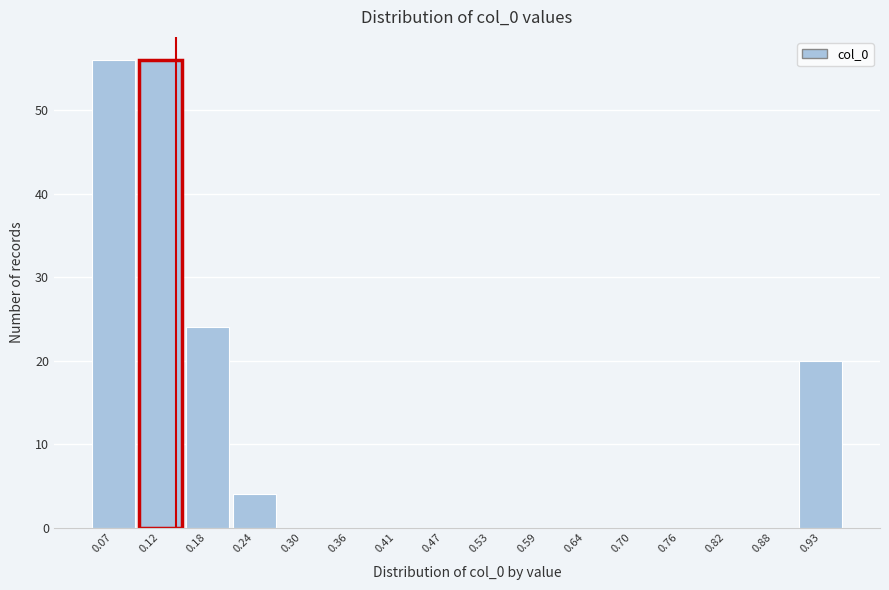

What is the height of the bar covering 0.91 to 0.96 on the x-axis? Neither the bar edges nor the heights are printed on the chart, so give them approximately, as read against the axes.

20